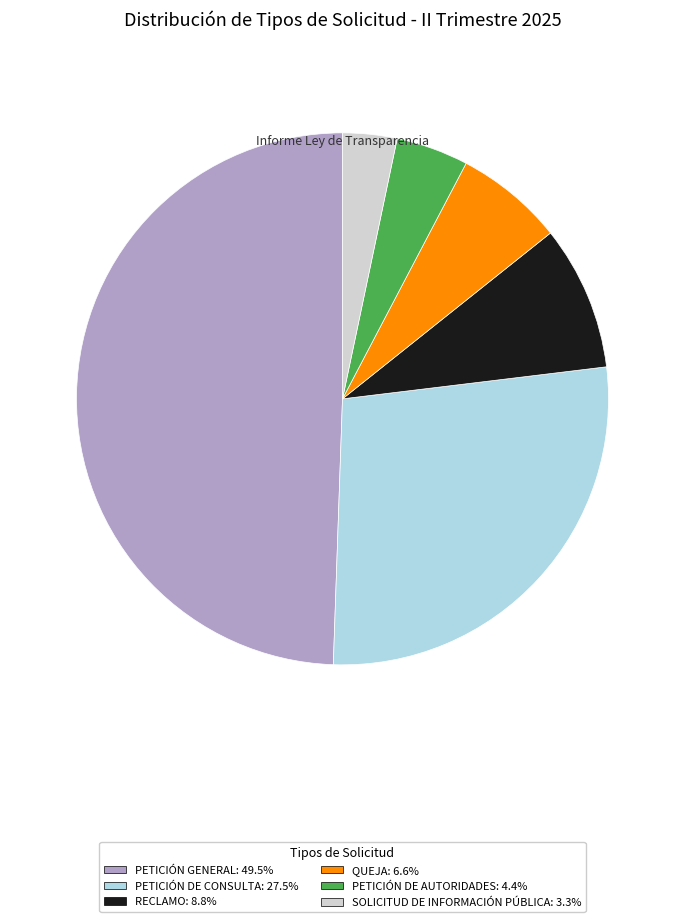

Does PETICIÓN GENERAL: 49.5% represent more than half of the total?

No